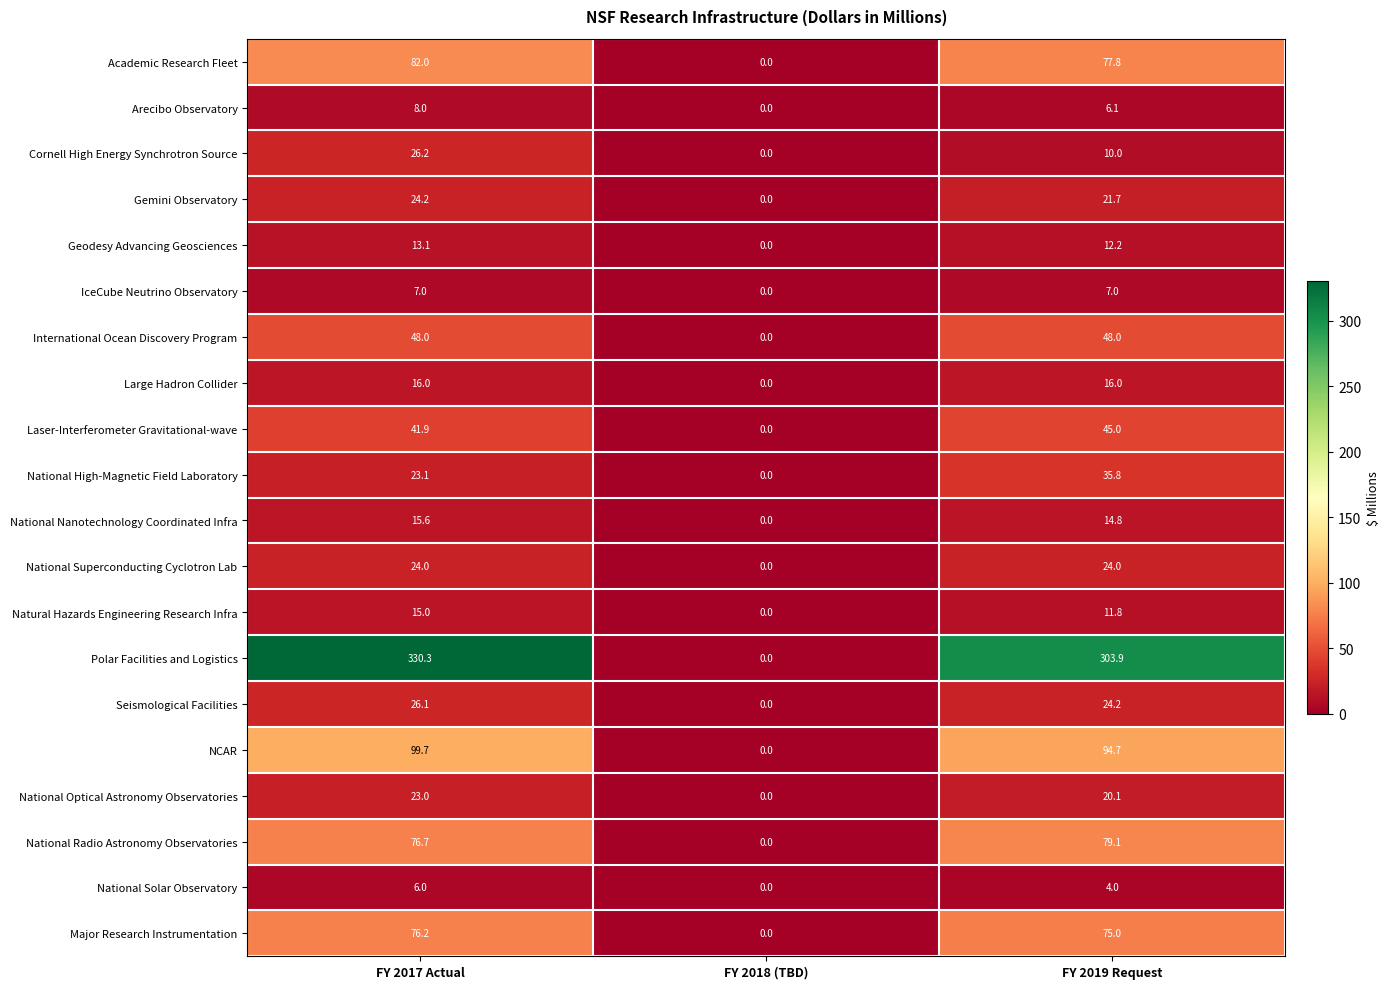

Which label corresponds to the smallest value in the chart?

FY 2018 (TBD)